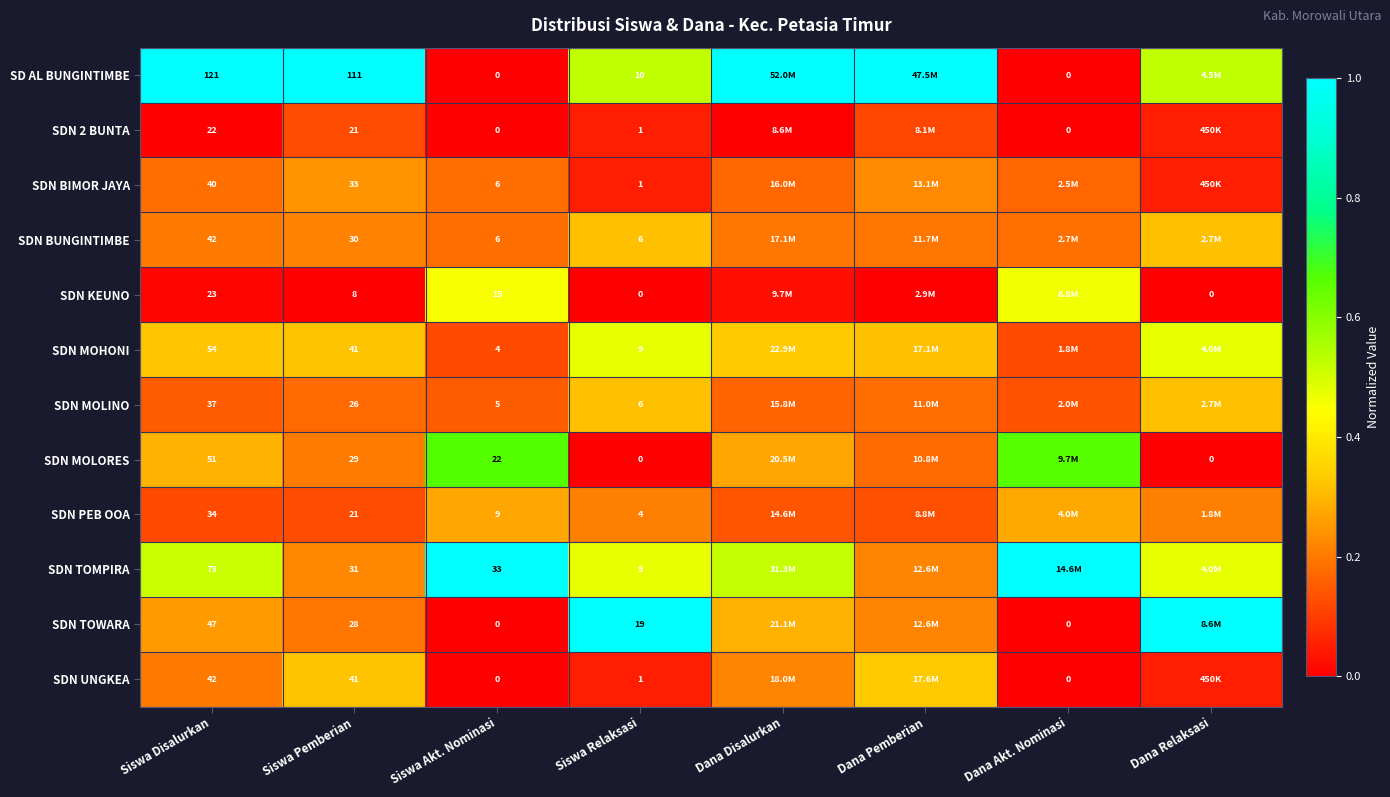

At which category does the chart reach its peak across all series?

Siswa Disalurkan